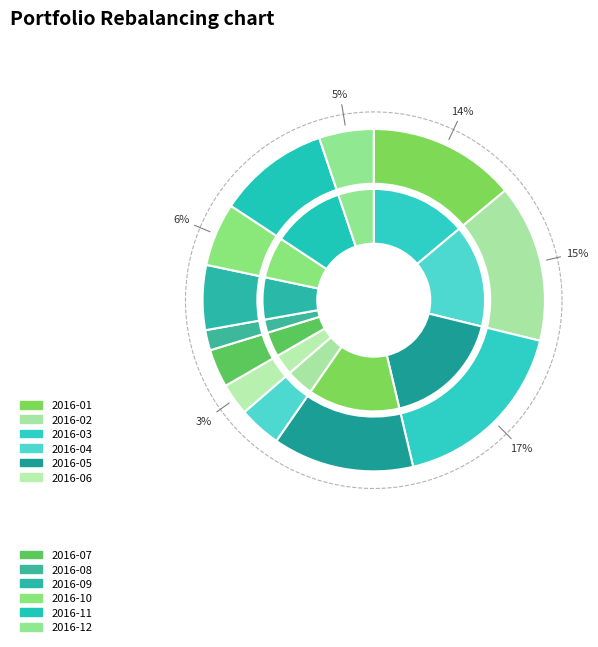

To the nearest percent, what is the combined percentage of 2016-06 and 2016-11?

14%